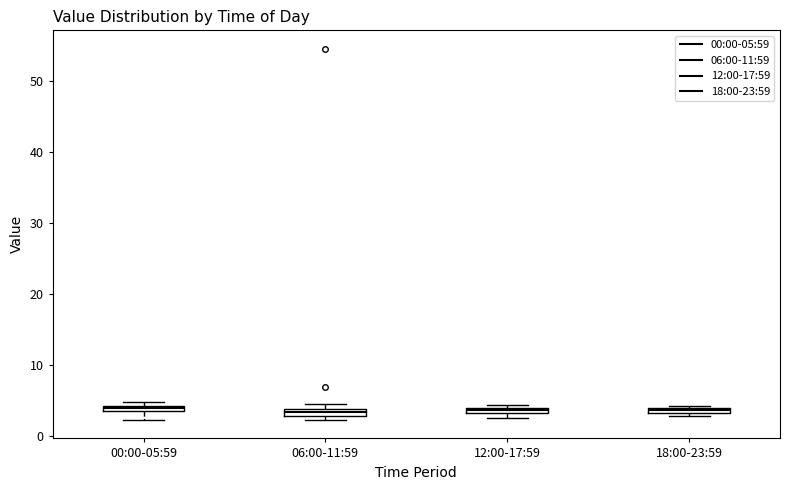

Where is the lower edge of the box for 12:00-17:59 on the y-axis? The values are not printed on the chart, so give them approximately, as read against the axis.

3